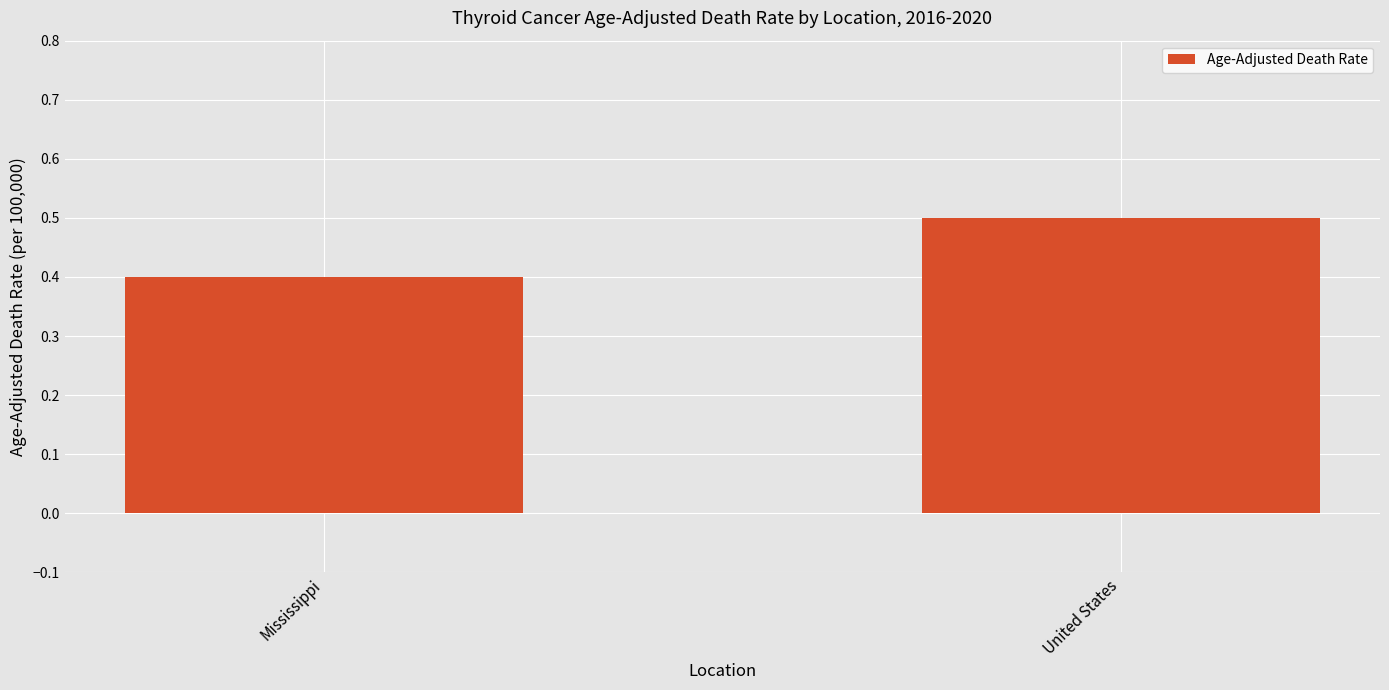

List the labels in order of value, largest first.

United States, Mississippi